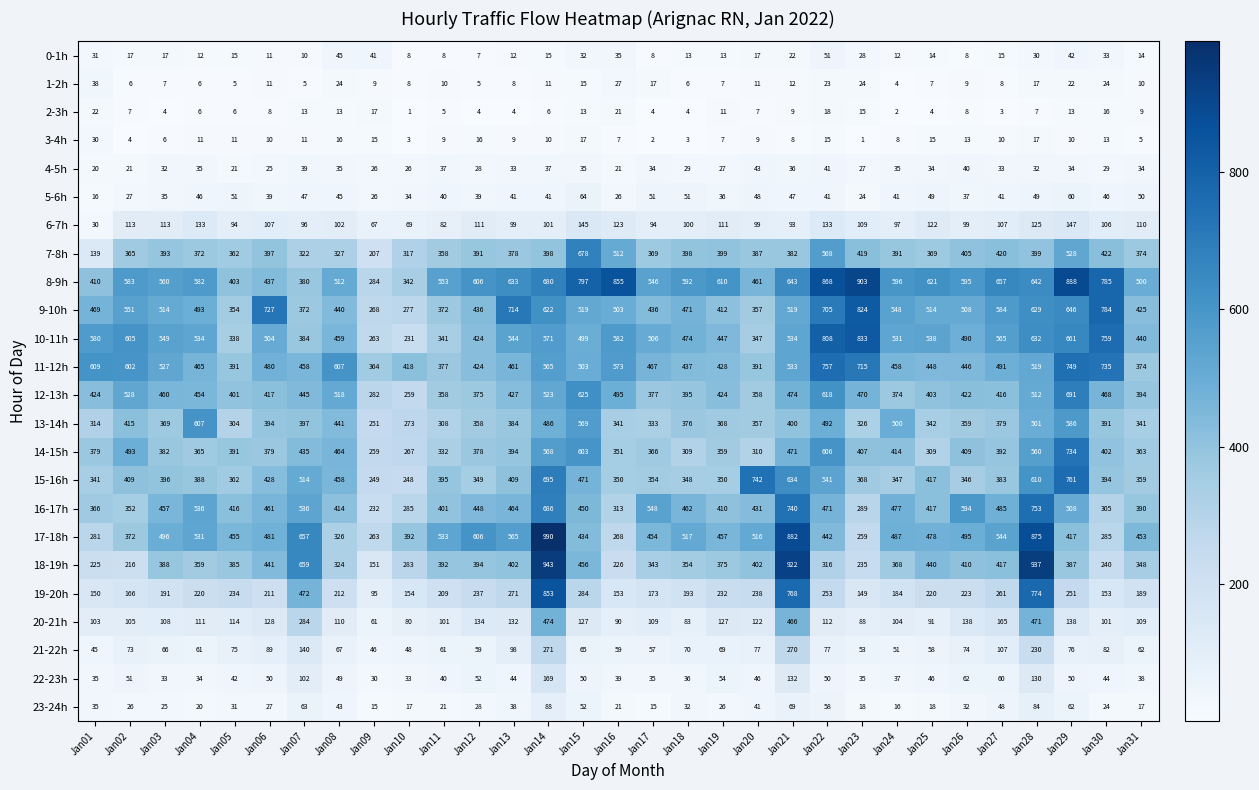

What is the smallest value displayed?

1